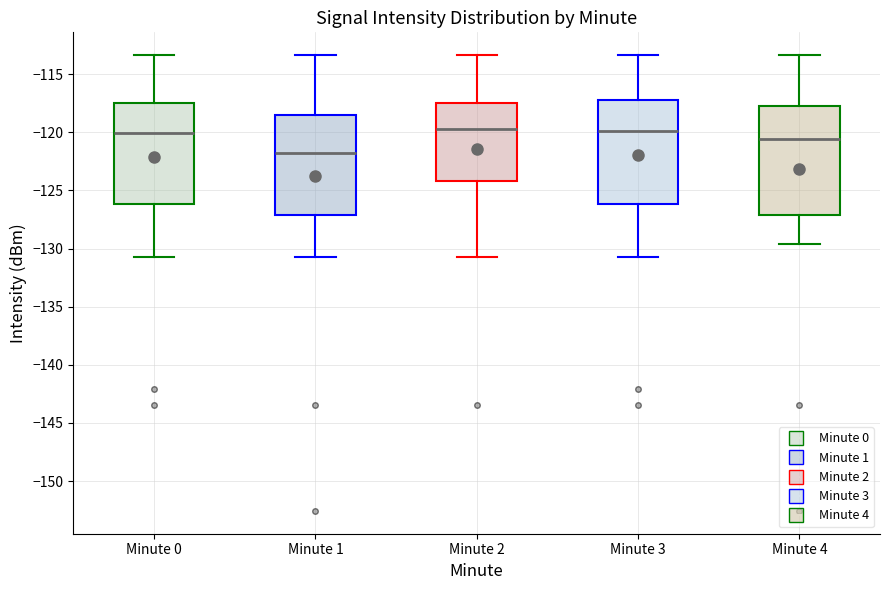

Where does the median line of the box for Minute 3 sit on the y-axis? The values are not printed on the chart, so give them approximately, as read against the axis.

-120.0